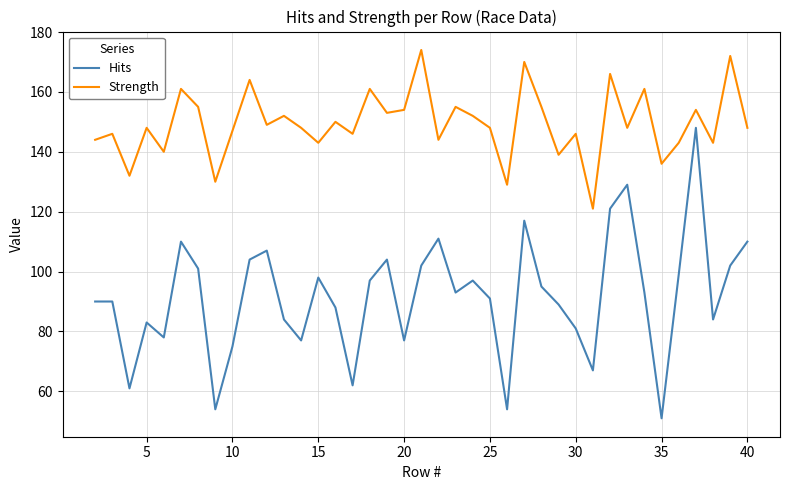

What is the lowest value of the Hits series?

51